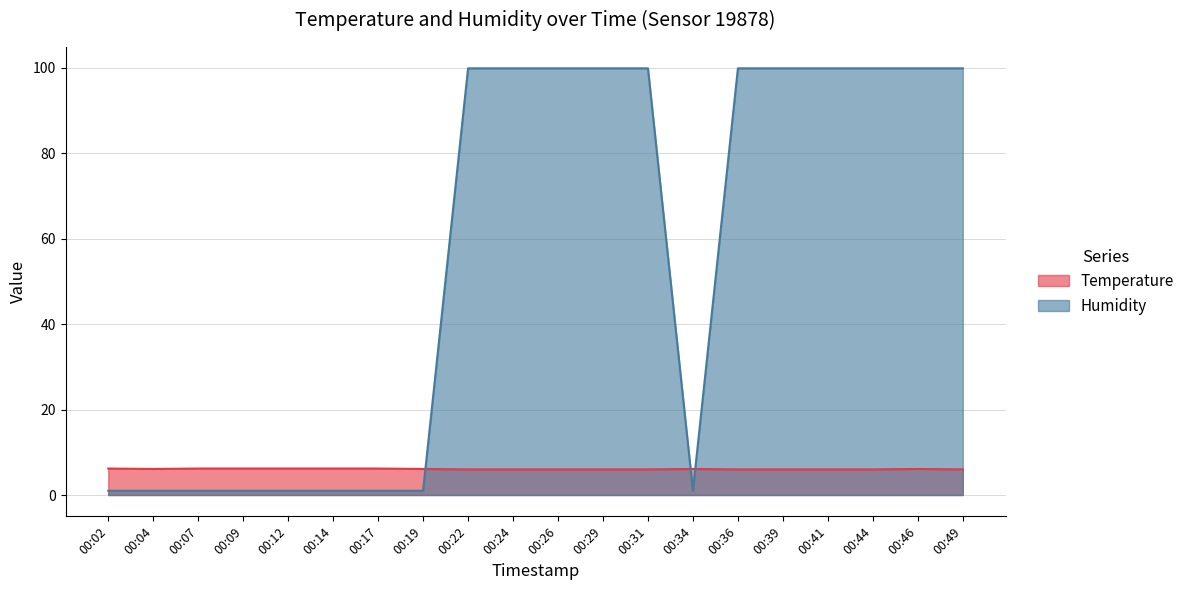

The Temperature series shows 8.0 at 00:39. True or false?

False